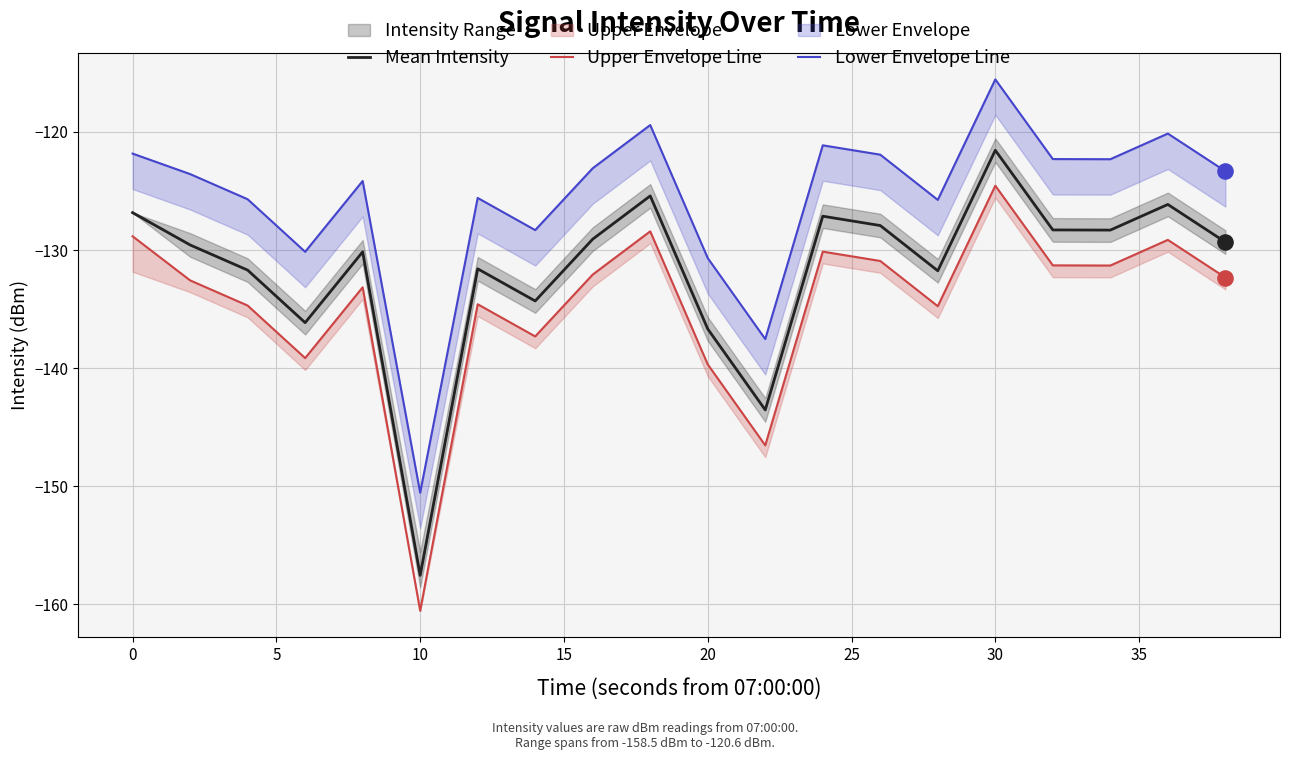

Which series has the largest total across all categories?

Lower Envelope Line